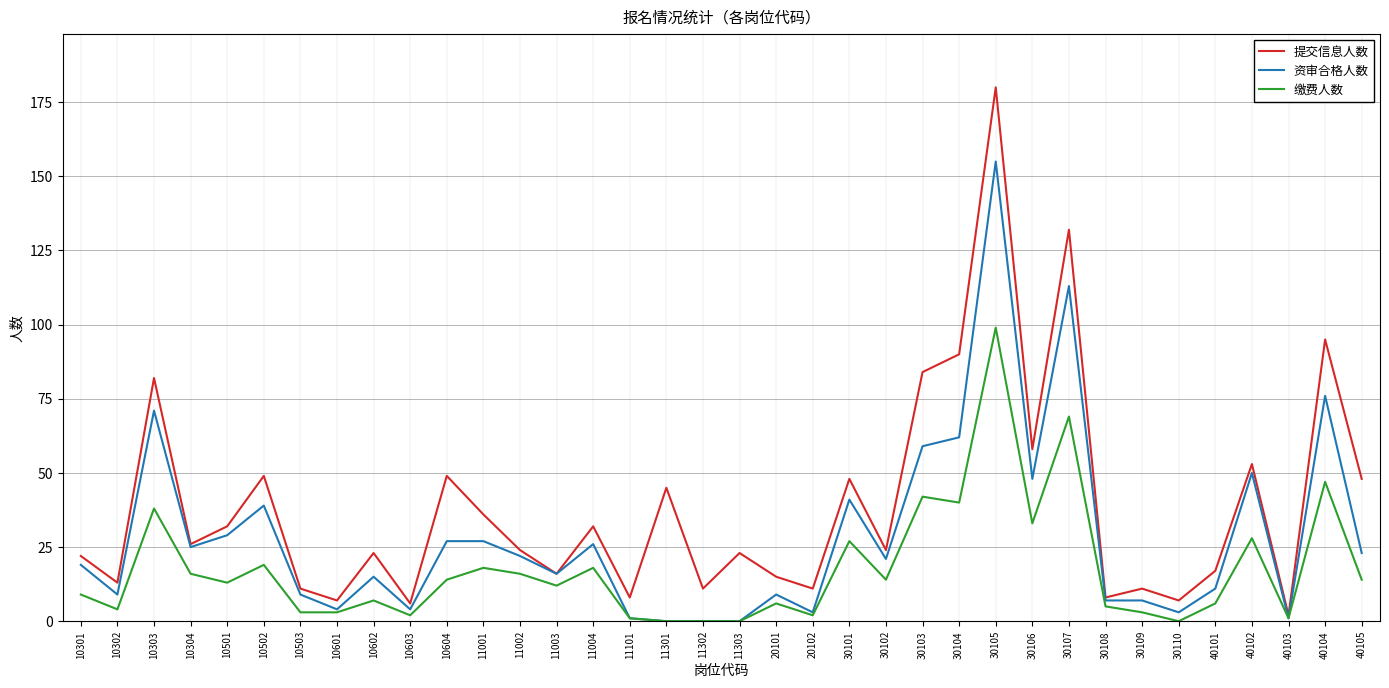

What is the sum of the 提交信息人数 values at 10303 and 40101?

99